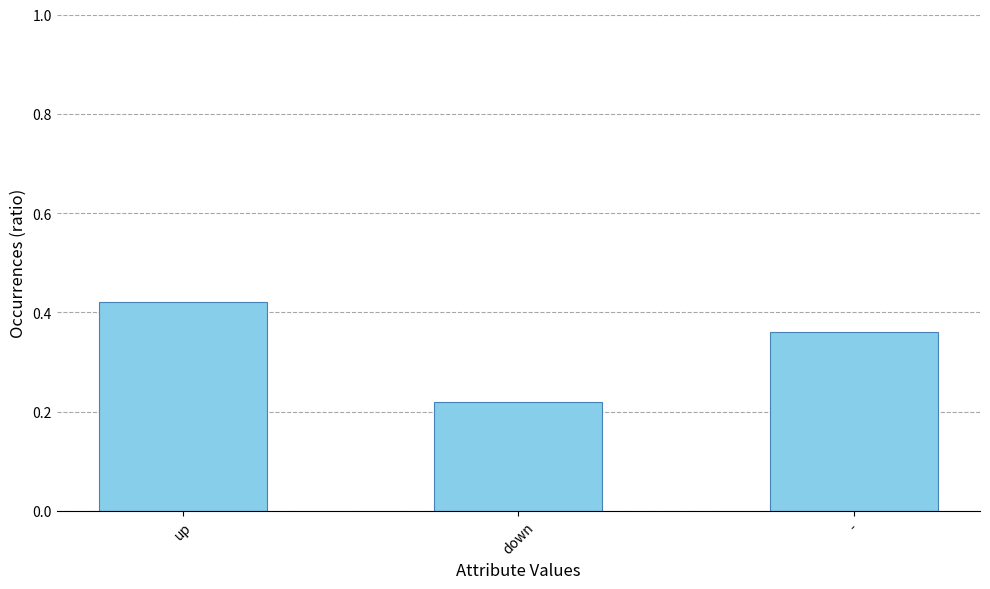

At which category does the chart reach its minimum across all series?

down